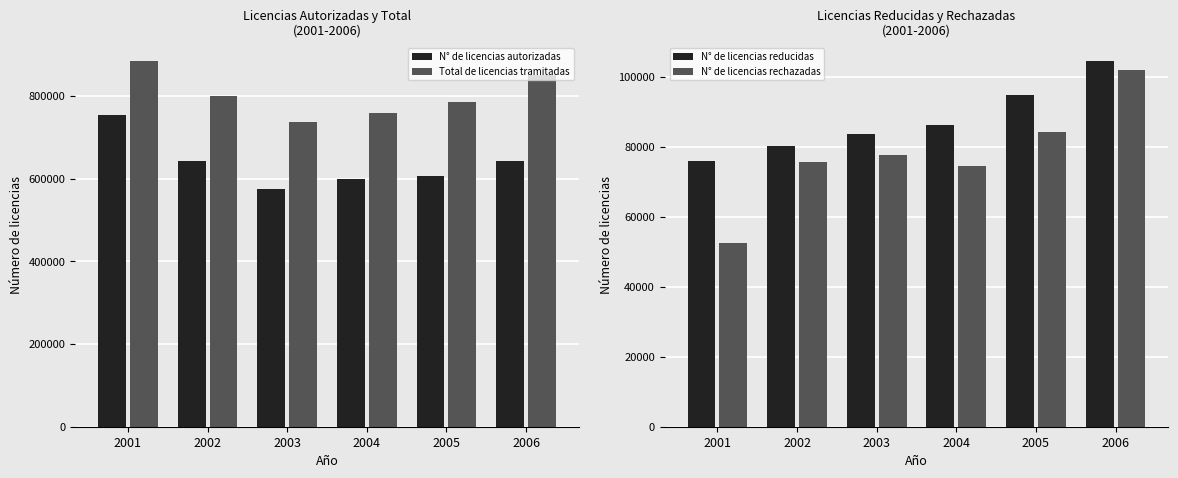

Between 2003 and 2006, which is larger?

2006